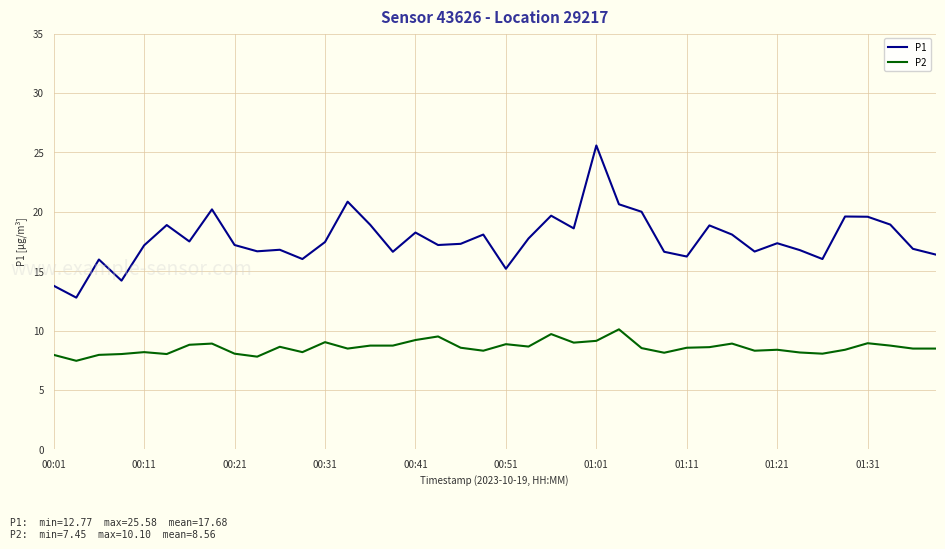

How many categories are shown in the chart?

40